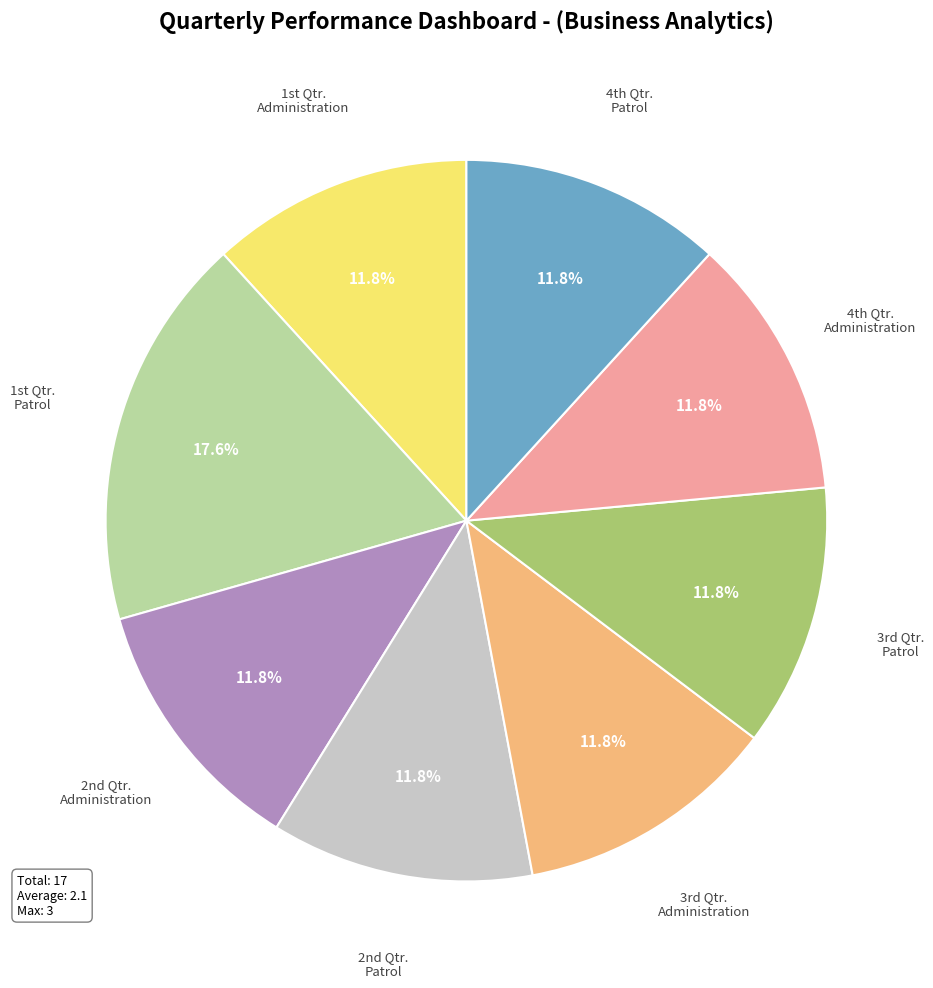

To the nearest percent, what is the difference between the largest and smallest slice percentages?

6%